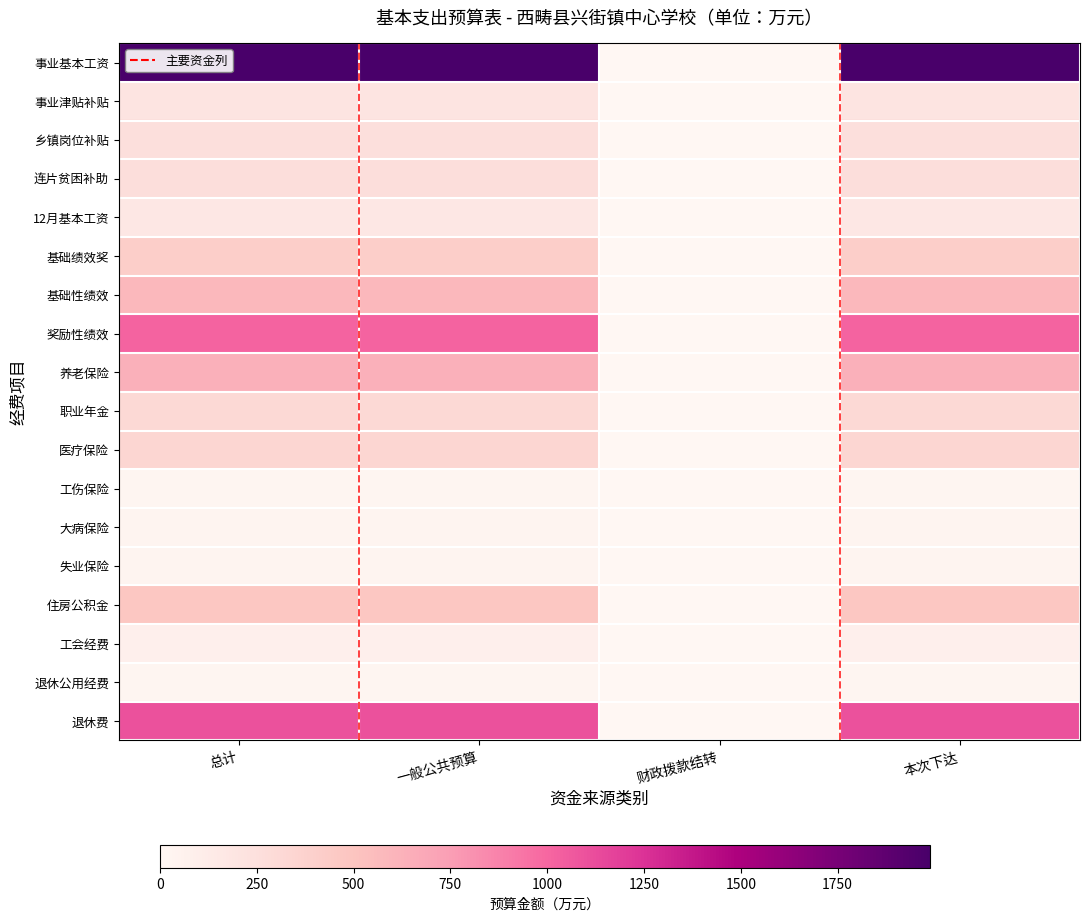

Which series has the largest total across all categories?

事业基本工资